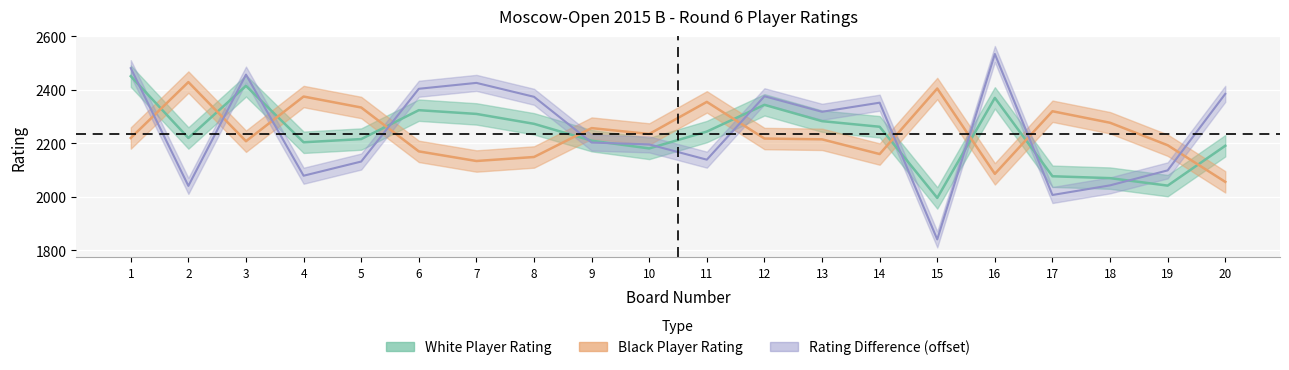

Between 16 and 19, which is larger?

16